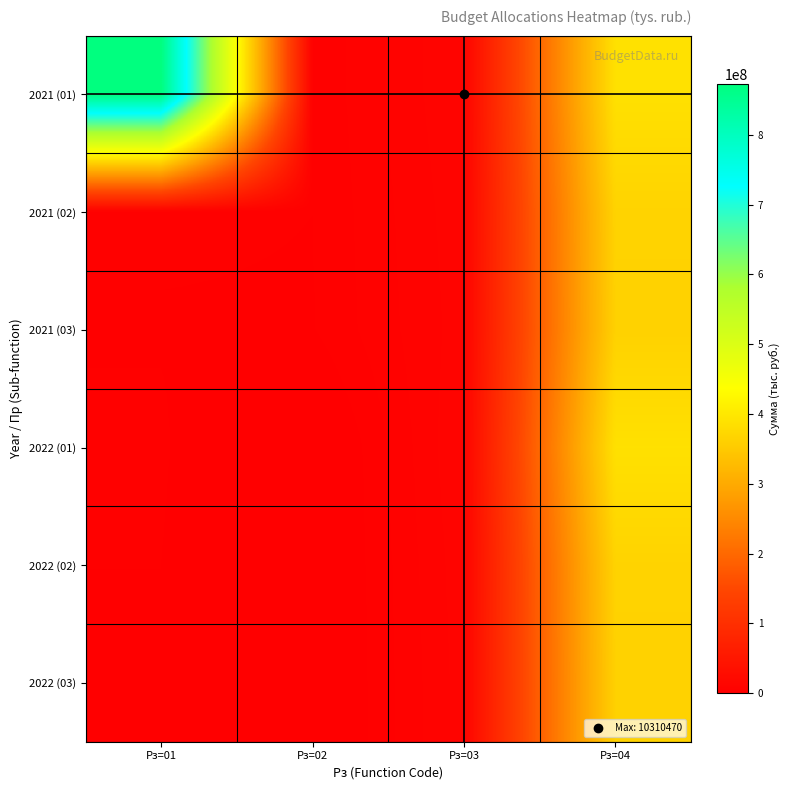

Which series has the largest total across all categories?

2021 (01)